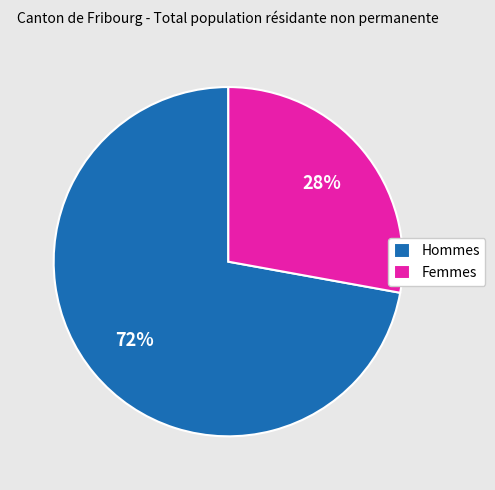

Does any single category account for the majority?

Yes